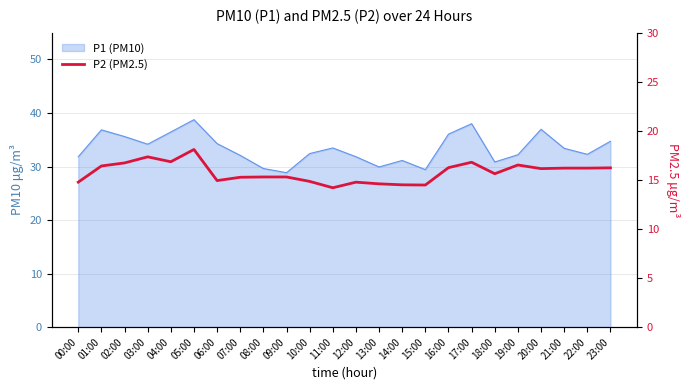

At which category does the data reach its first local valley?

04:00